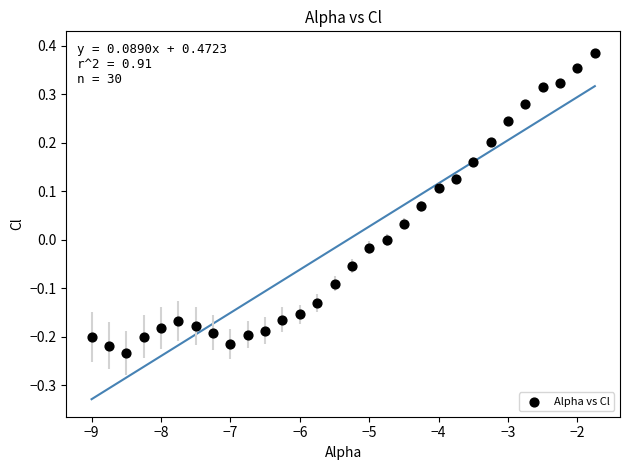

What is the range of X values (max minus min)?

7.2